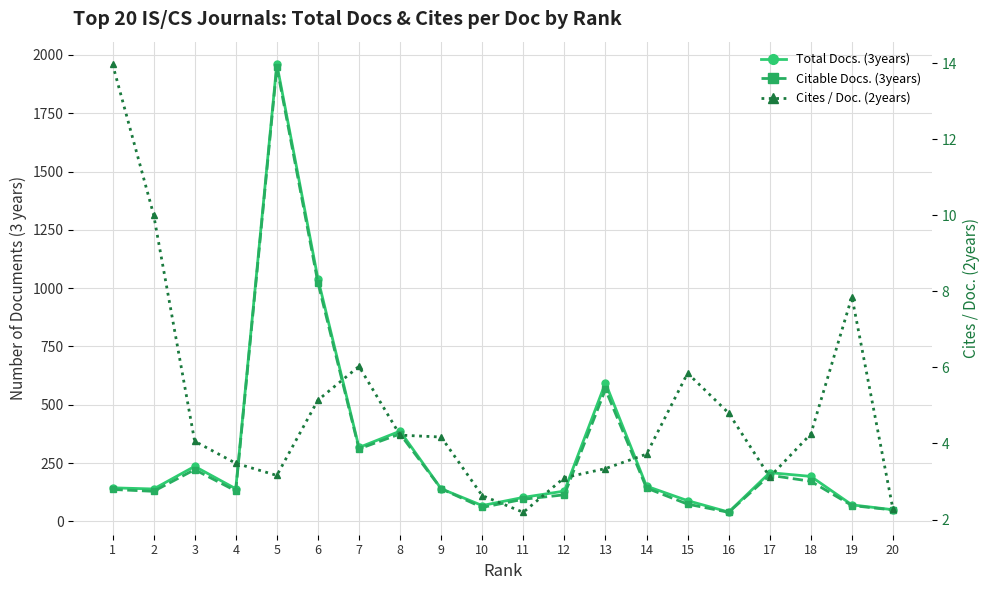

True or false: Total Docs. (3years) has a value of 75.9 at 4.

False